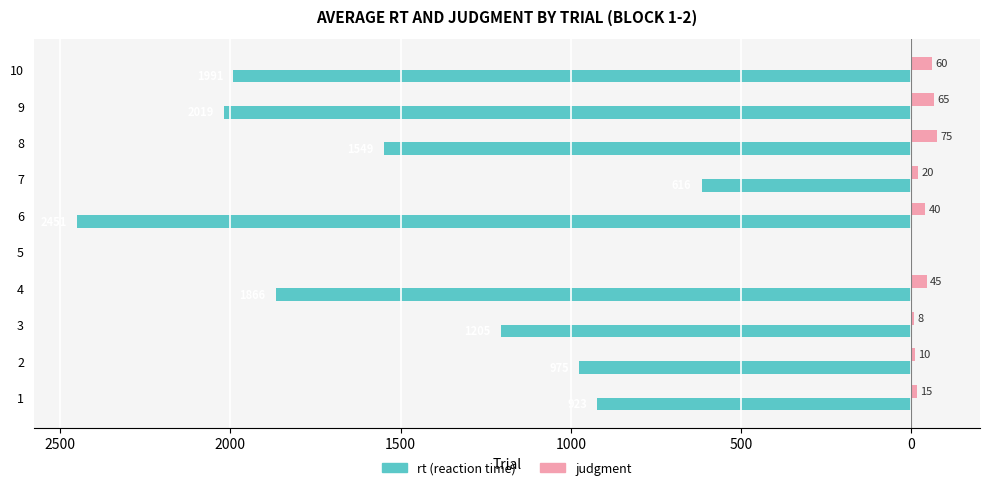

What are all the series names shown in the legend?

rt (reaction time), judgment